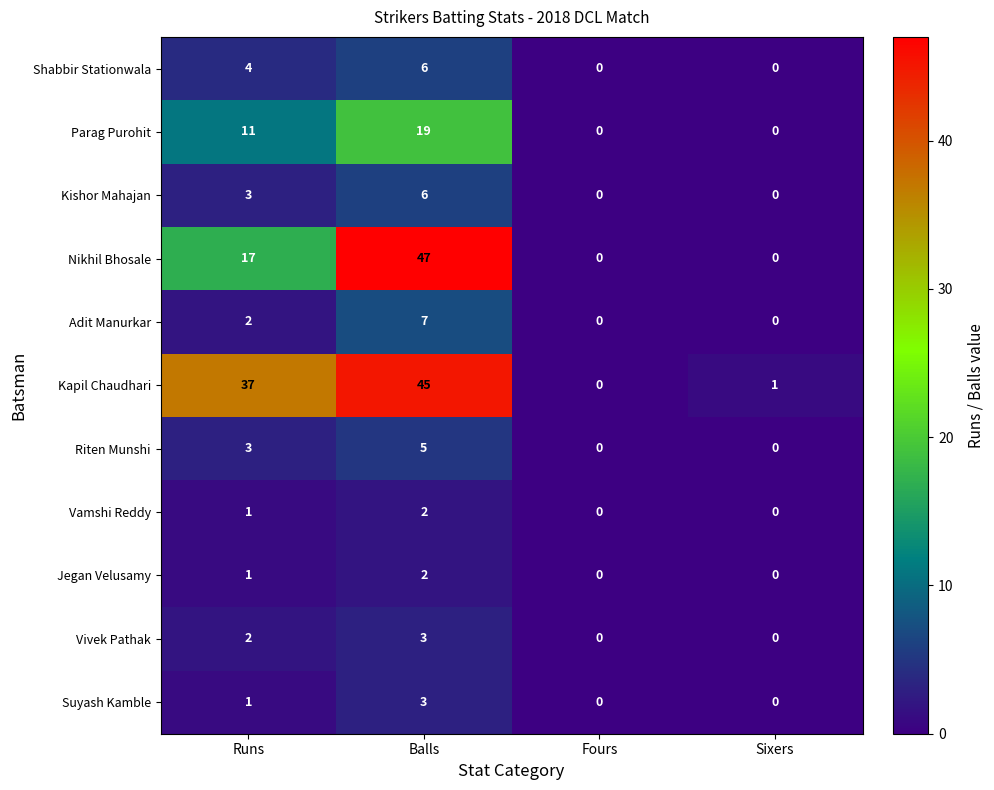

What is the sum of the Nikhil Bhosale values at Fours and Balls?

47